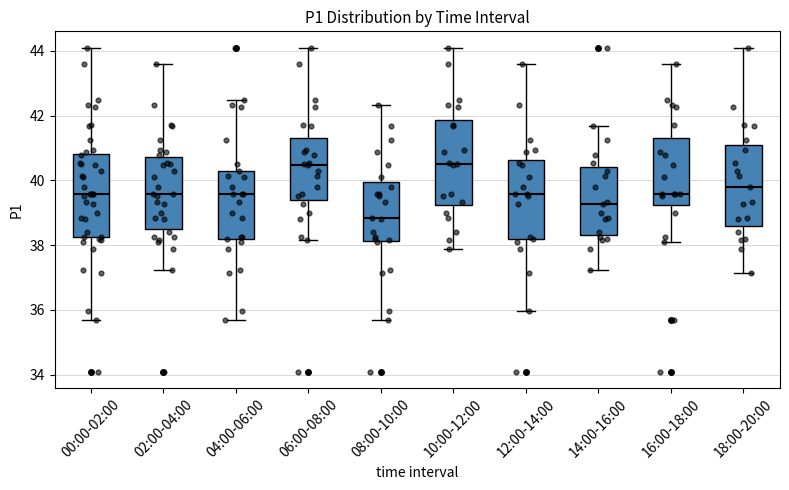

Reading left to right, read every box against the y-axis: the position of its median line, the range the box covers, and the ends of its whiskers. The values are not printed on the chart, so give them approximately, as read against the axis.

00:00-02:00: median 39.6, box 38.2 to 40.8, whiskers 35.6 to 44.2
02:00-04:00: median 39.6, box 38.6 to 40.8, whiskers 37.2 to 43.6
04:00-06:00: median 39.6, box 38.2 to 40.4, whiskers 35.6 to 42.4
06:00-08:00: median 40.4, box 39.4 to 41.2, whiskers 38.2 to 44.2
08:00-10:00: median 38.8, box 38.2 to 40.0, whiskers 35.6 to 42.4
10:00-12:00: median 40.6, box 39.2 to 41.8, whiskers 37.8 to 44.2
12:00-14:00: median 39.6, box 38.2 to 40.6, whiskers 36.0 to 43.6
14:00-16:00: median 39.2, box 38.4 to 40.4, whiskers 37.2 to 41.6
16:00-18:00: median 39.6, box 39.2 to 41.4, whiskers 38.2 to 43.6
18:00-20:00: median 39.8, box 38.6 to 41.0, whiskers 37.2 to 44.2